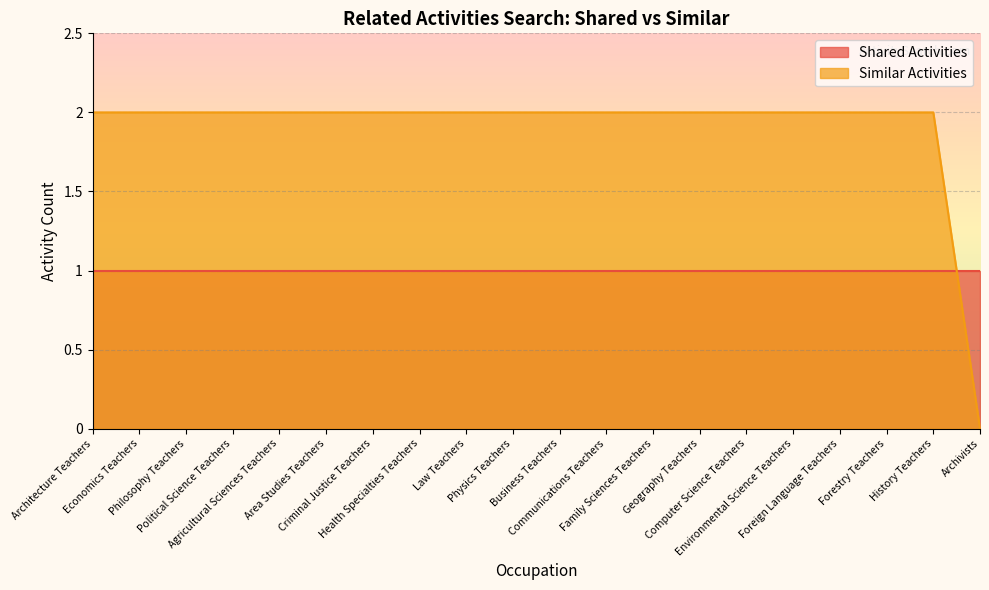

What position from the left is Philosophy Teachers?

3